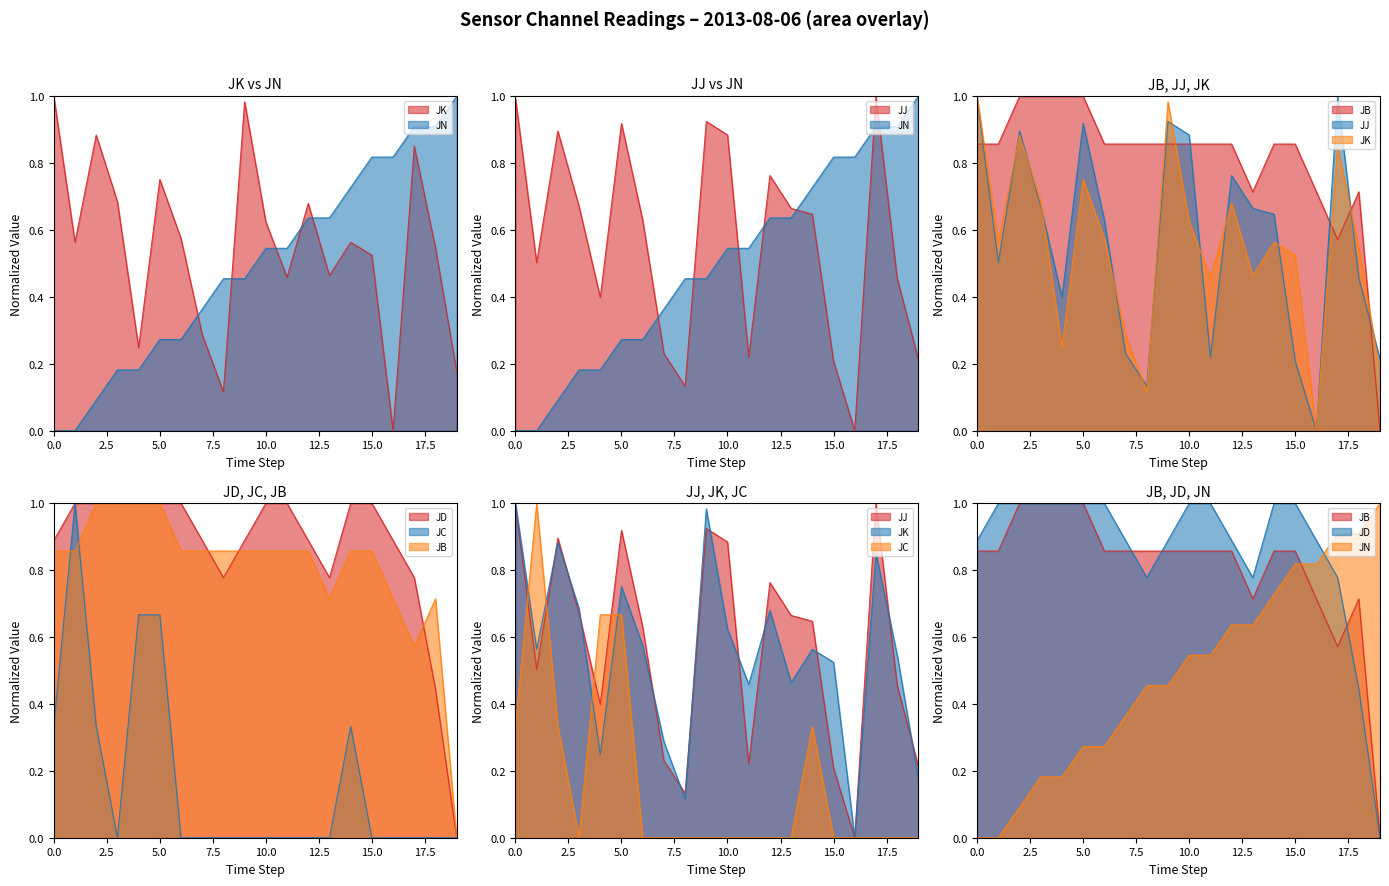

At which category does JJ reach its first local peak?

00:02